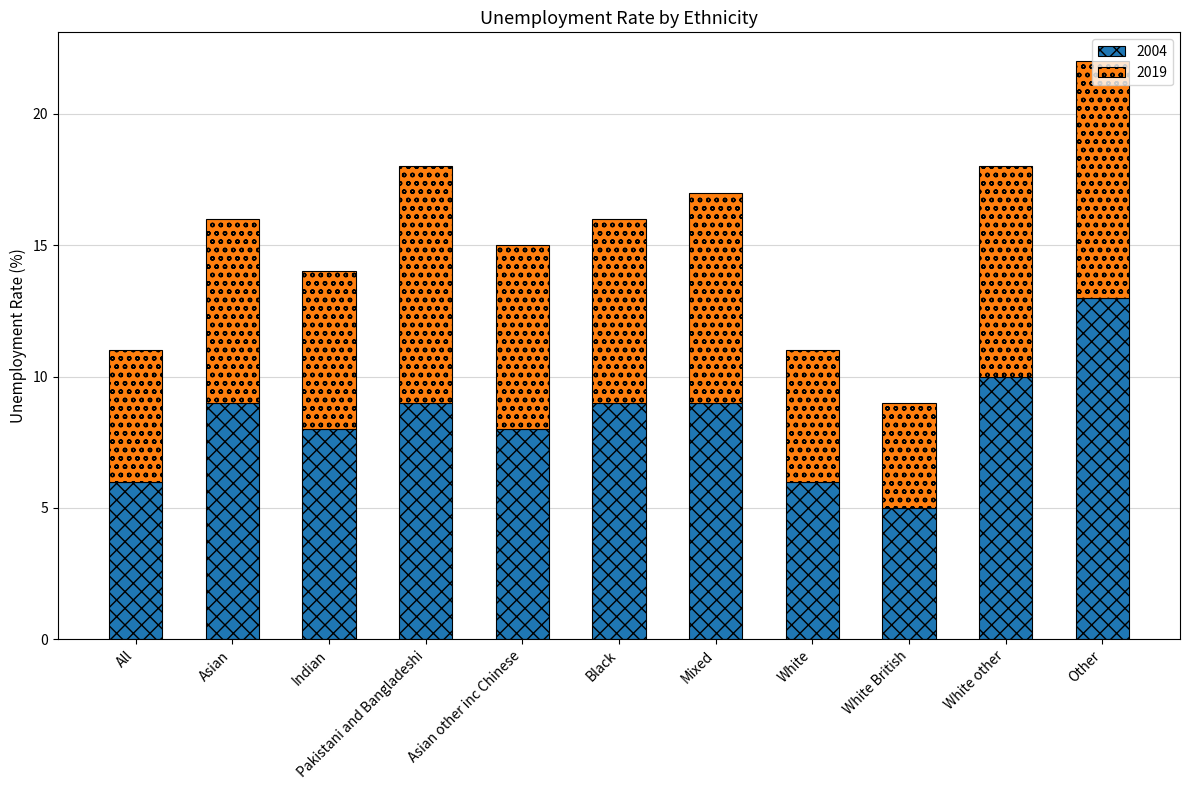

The value of 2004 at White other is 10. True or false?

True